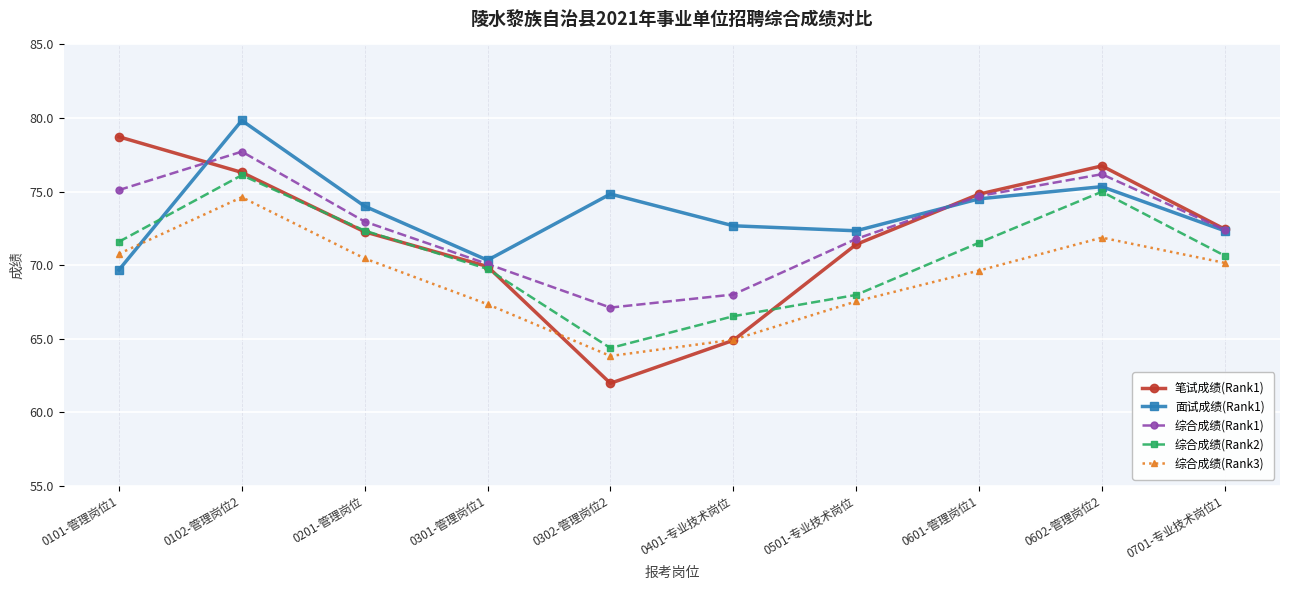

Where is 综合成绩(Rank2) nearest to the value 70?

0301-管理岗位1